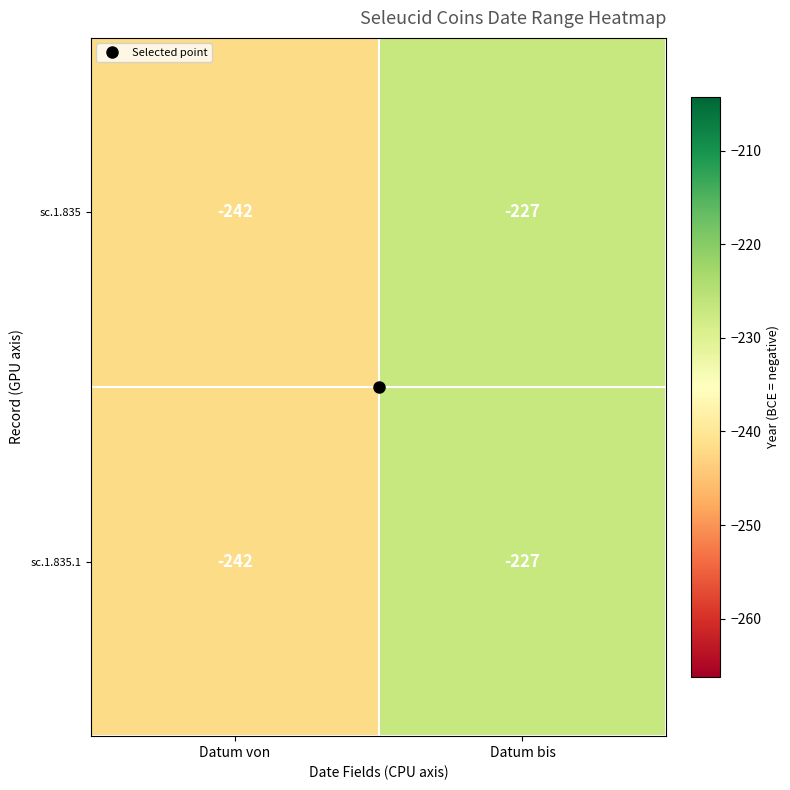

Where is sc.1.835 nearest to the value -234?

Datum bis